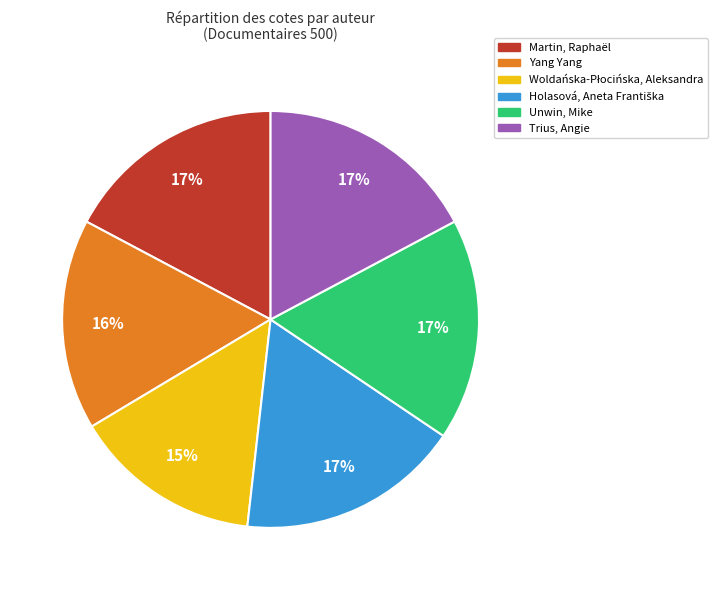

Is there any slice that represents more than half of the pie?

No